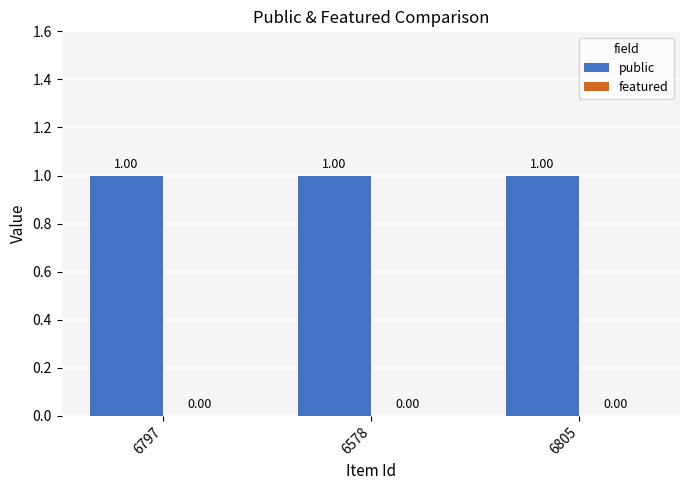

What is the label of the 1st bar from the left?

6797